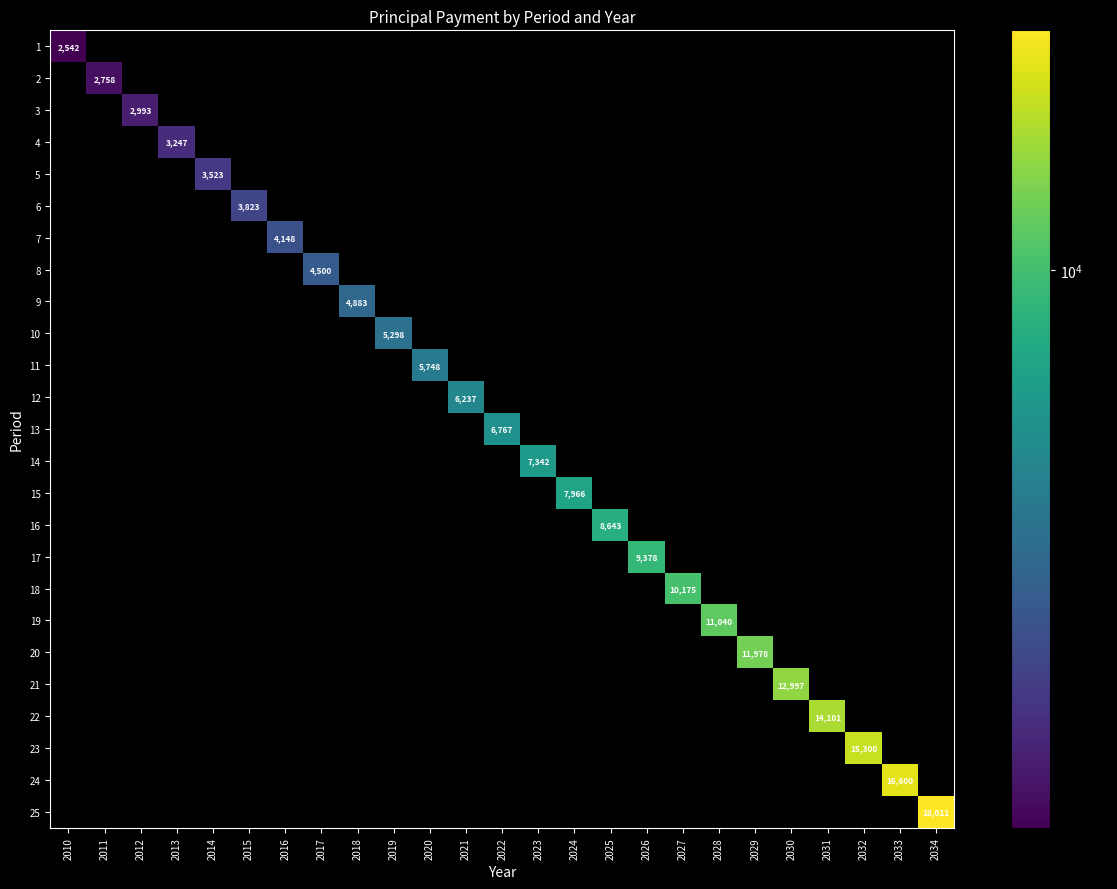

The value of 5 at 2033 is 0.0. True or false?

True